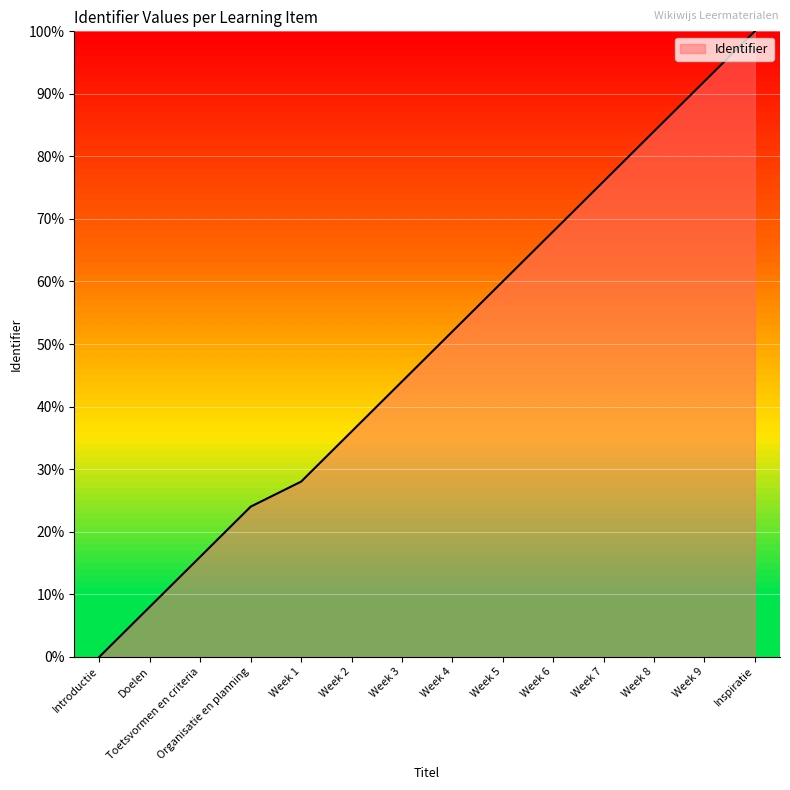

How many categories are shown in the chart?

14